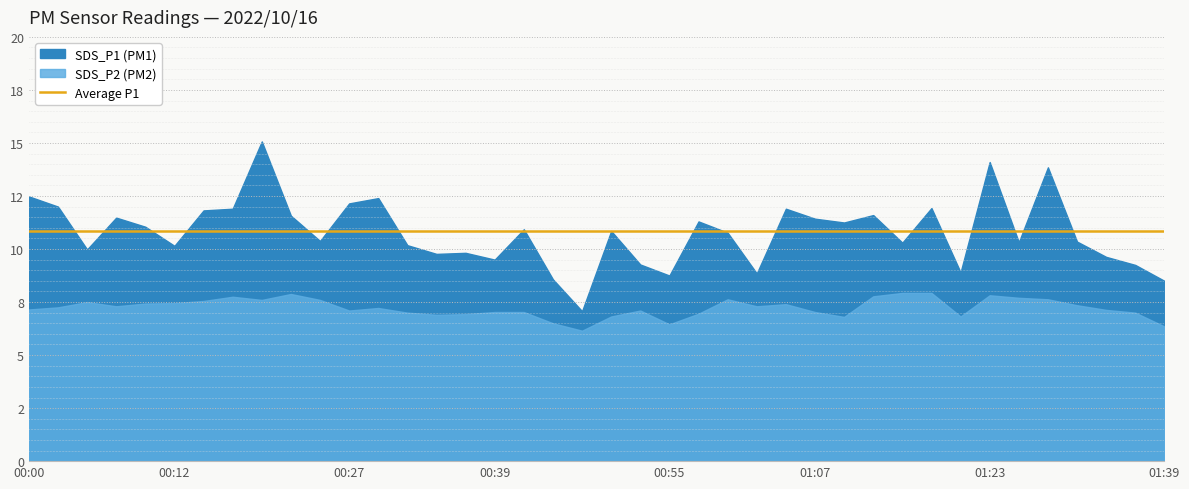

List the series in order of their peak value, lowest first.

SDS_P2, SDS_P1